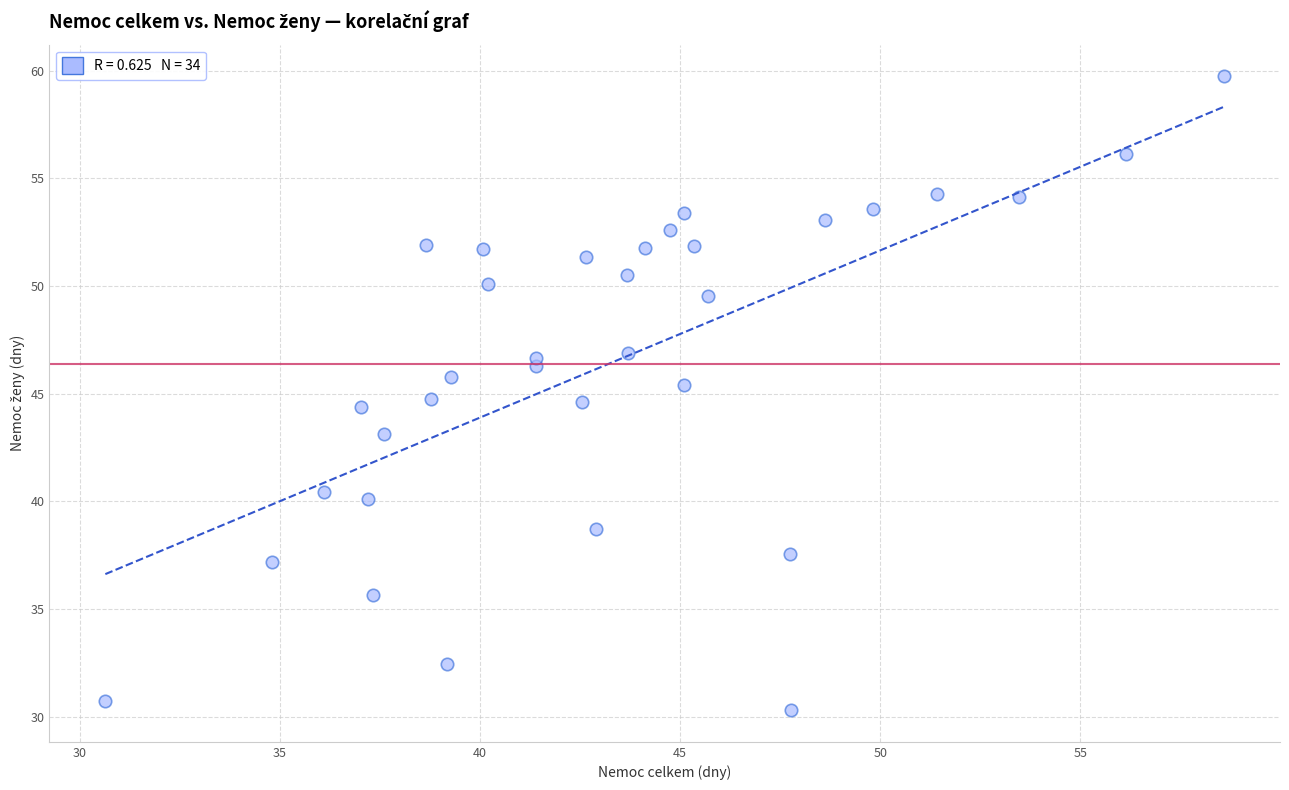

What is the range of Y values (max minus min)?

29.4